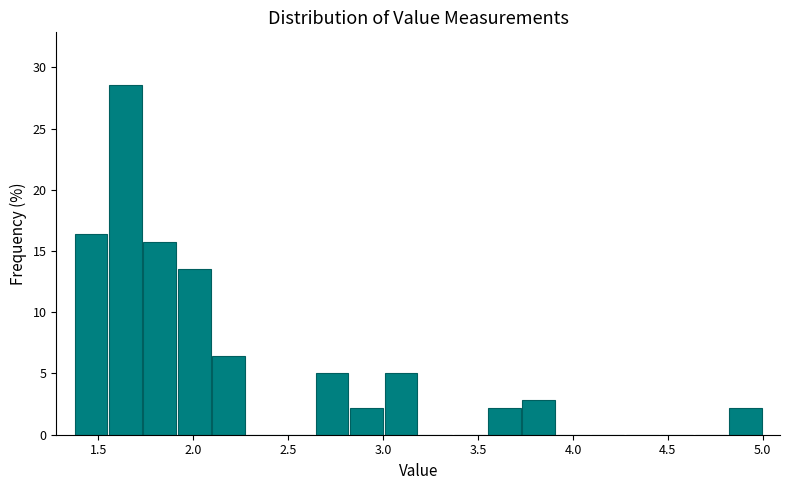

Around what value on the x-axis is the tallest bar? Give the approximate position of its centre, as read against the axis.

1.65